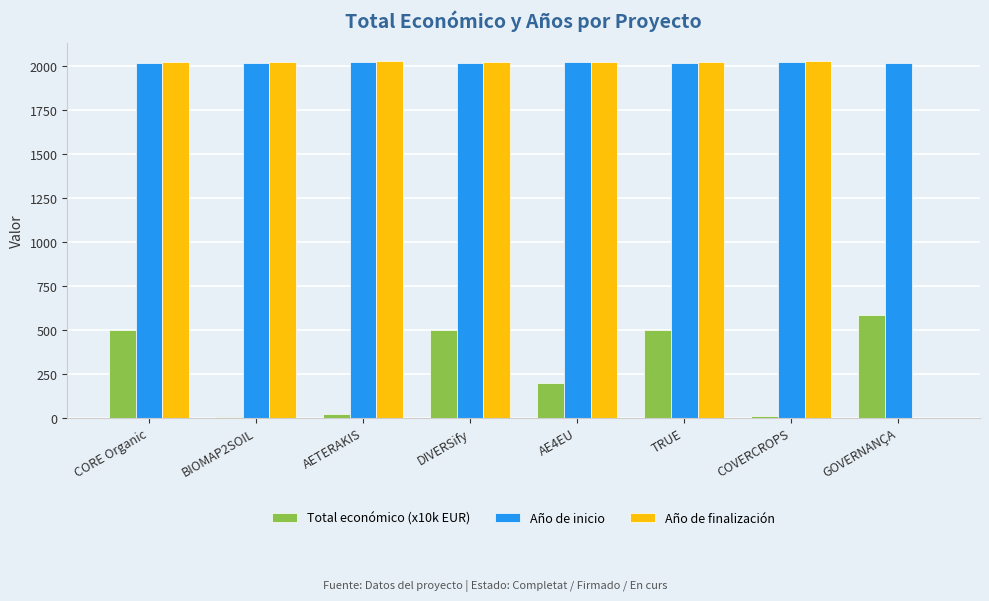

Is it true that Año de inicio equals 846.0 at GOVERNANÇA?

False